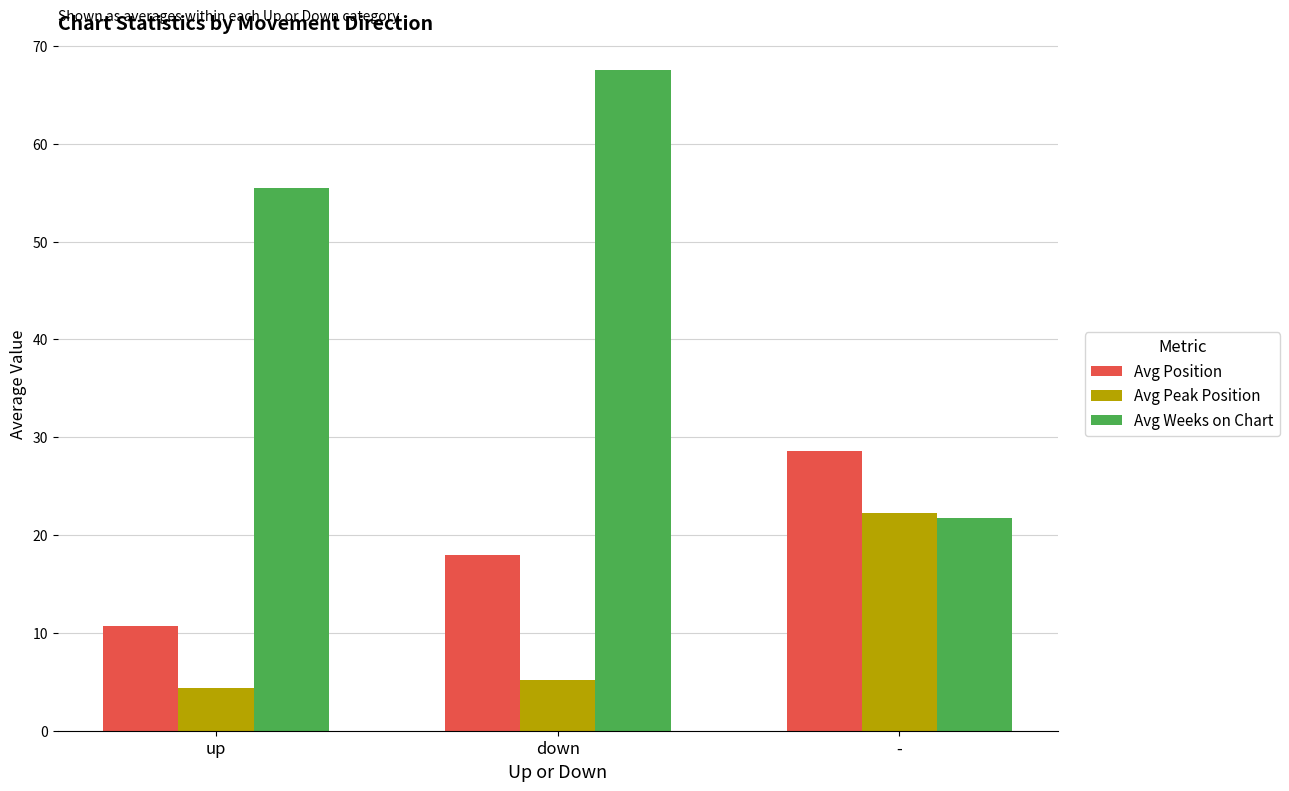

How many distinct data groups are displayed?

3